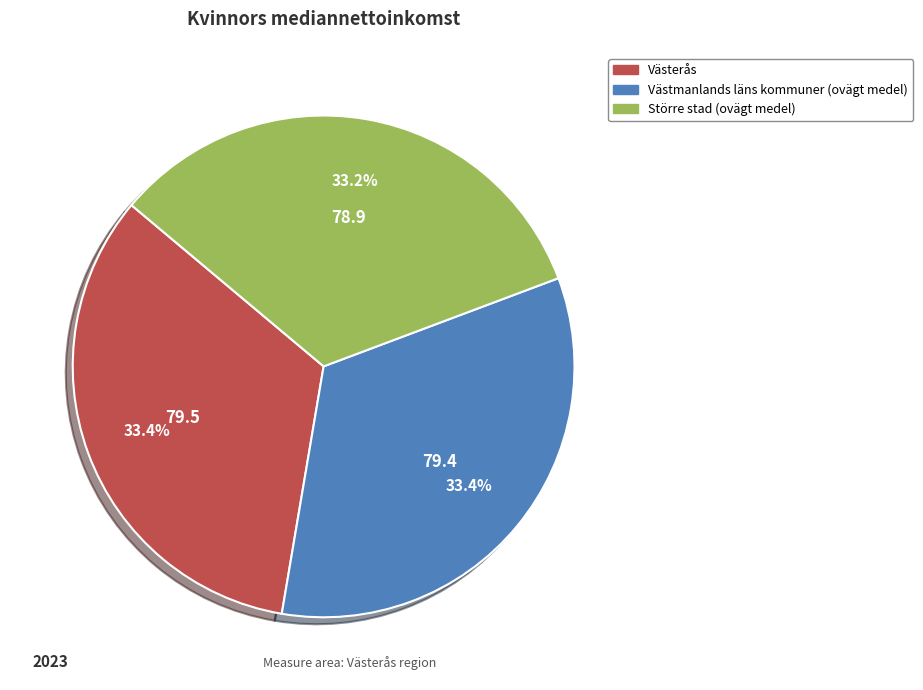

To the nearest percent, what percentage of the pie is Västerås?

33%